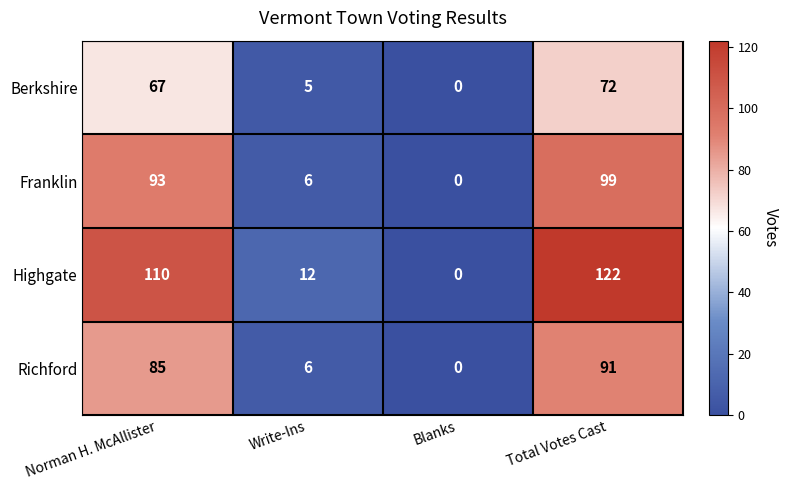

At which category is the sum across all series the highest?

Total Votes Cast